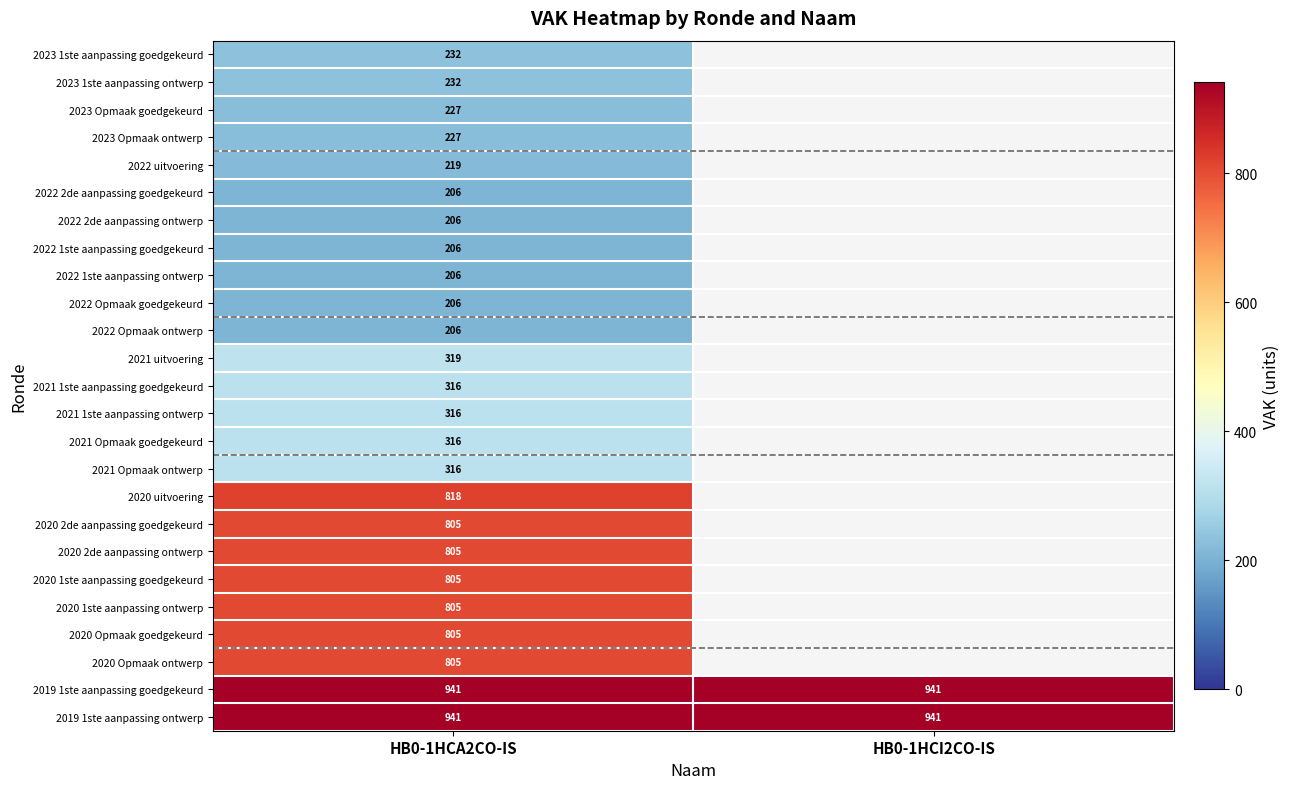

The value of 2022 2de aanpassing goedgekeurd at HB0-1HCA2CO-IS is 206. True or false?

True